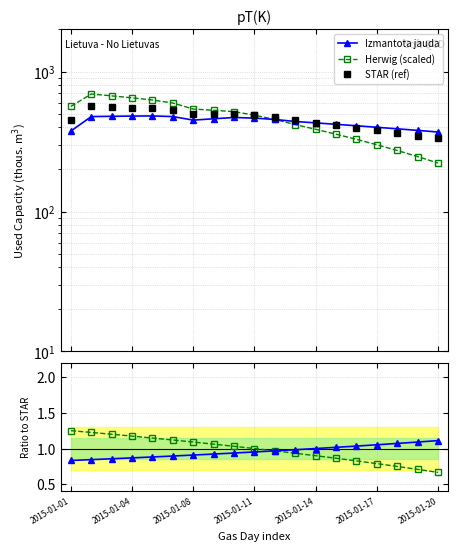

What is the difference between the maximum and minimum values in the Izmantota jauda series?

112.0